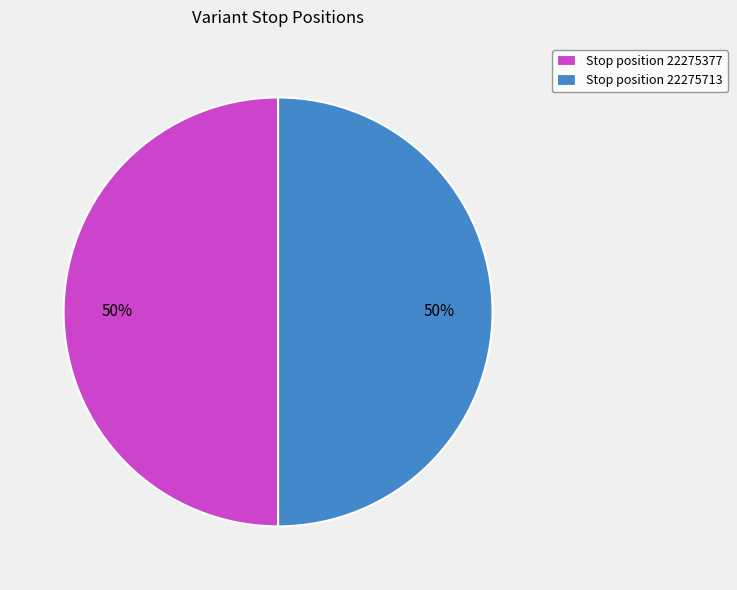

What percentage is the Stop position 22275377 slice, to the nearest percent?

50%